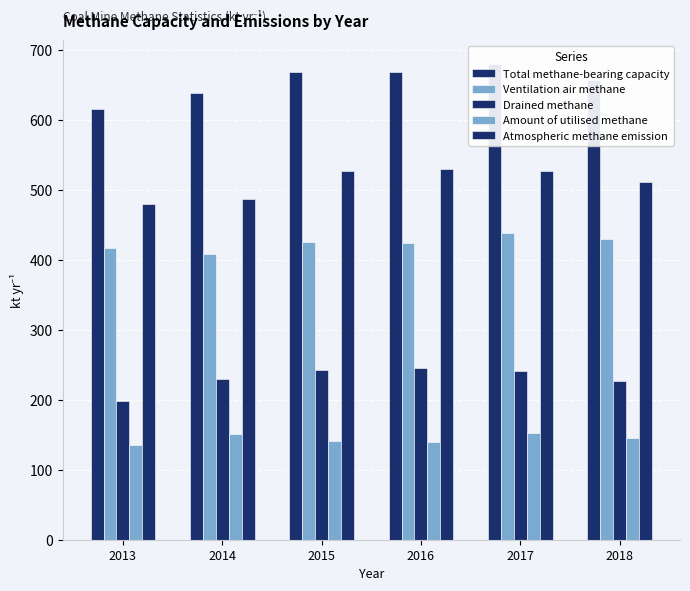

The value of Drained methane at 2016 is 69.9. True or false?

False